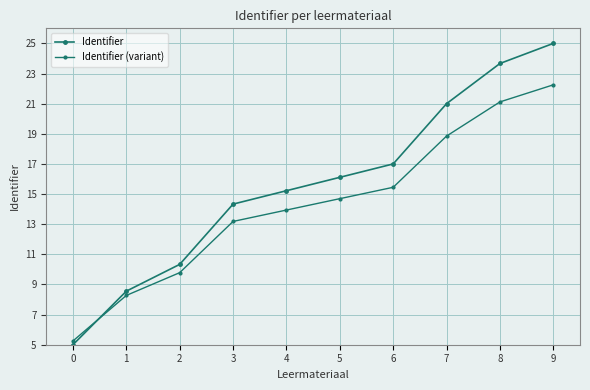

The value of Identifier (variant) at 5 is 22.2. True or false?

False